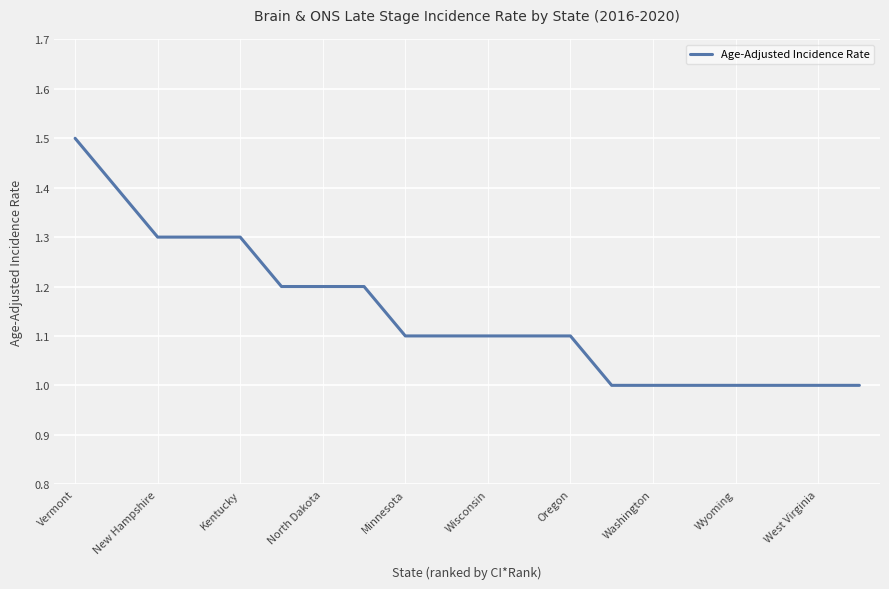

Does the chart have visible grid lines?

Yes